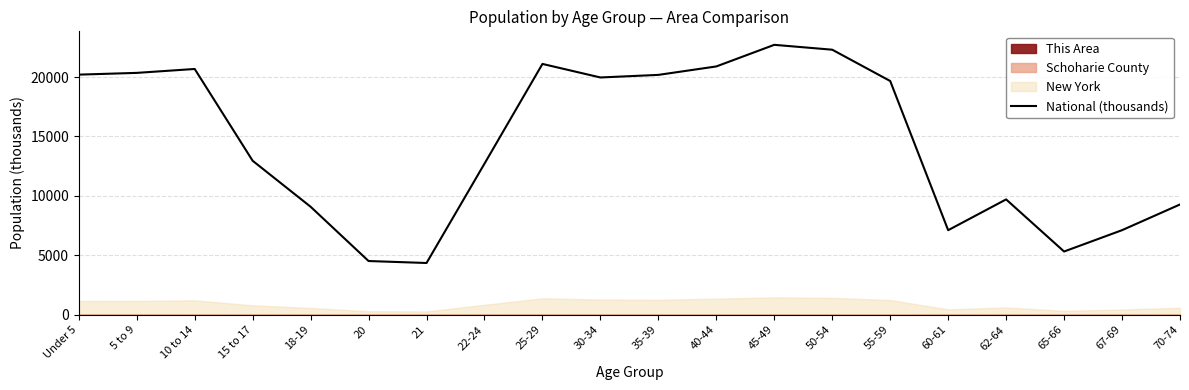

At which category does the data reach its first local valley?

21